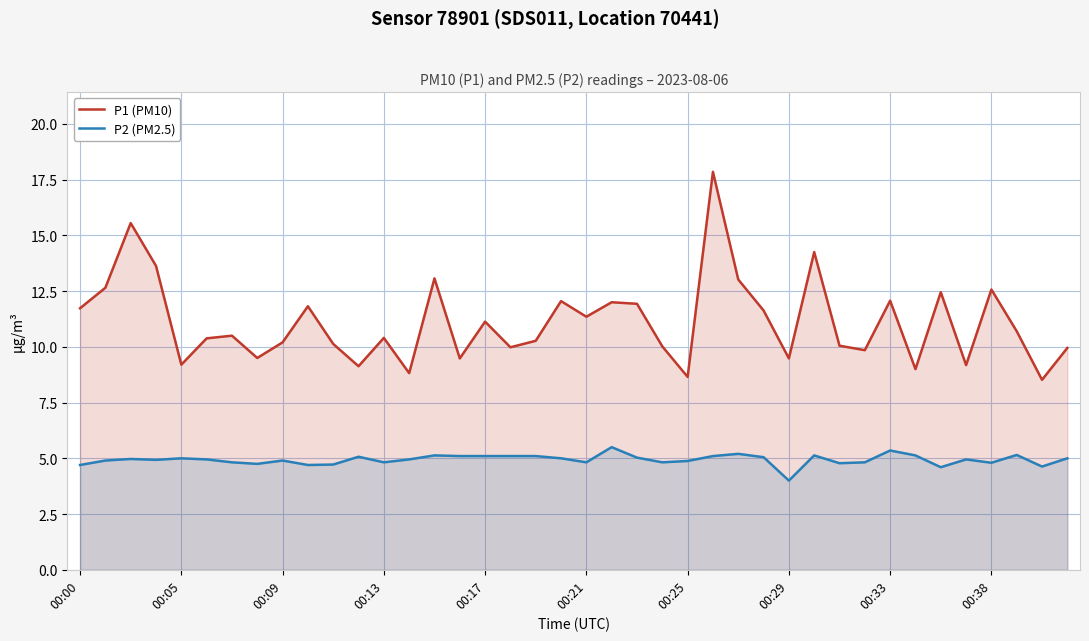

What are all the series names shown in the legend?

P1 (PM10), P2 (PM2.5)